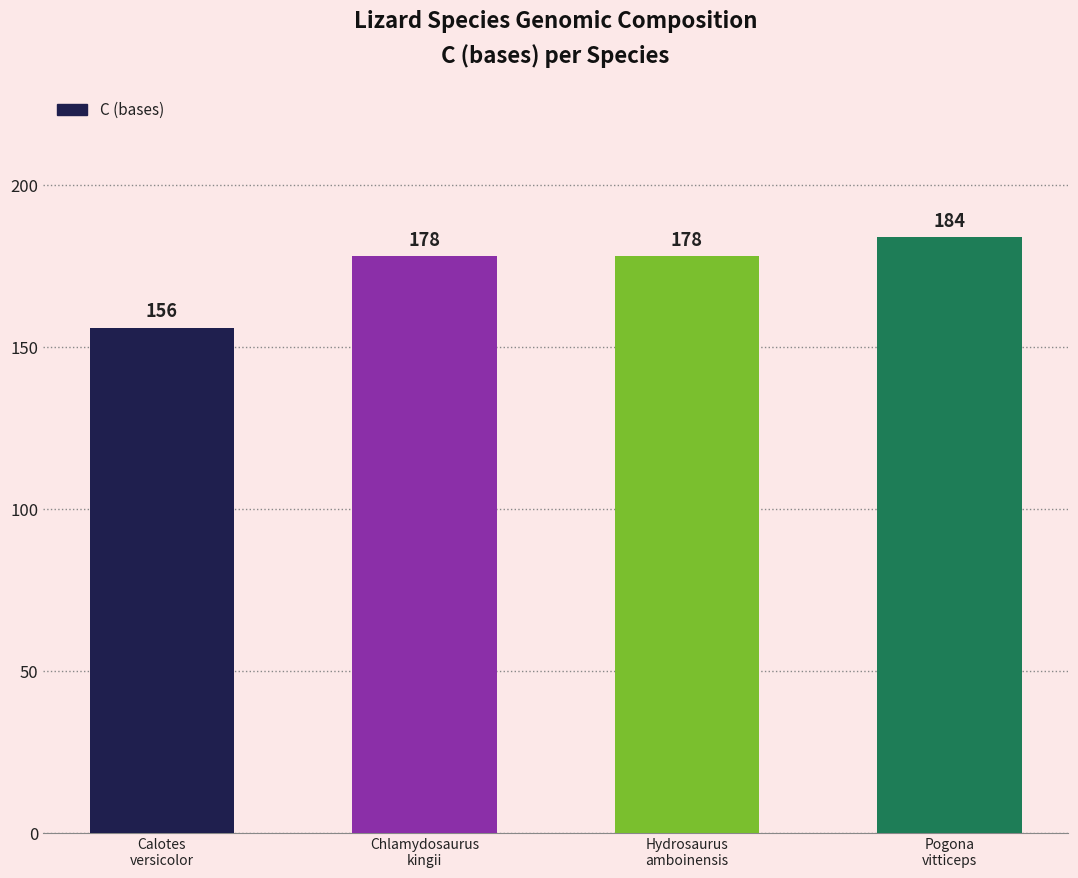

The chart shows a value of 178 at Hydrosaurus
amboinensis. True or false?

True